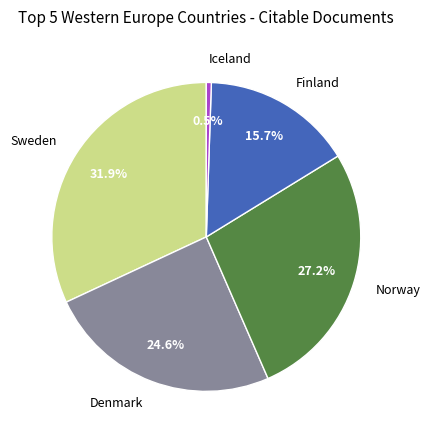

Between Iceland and Norway, which is larger?

Norway